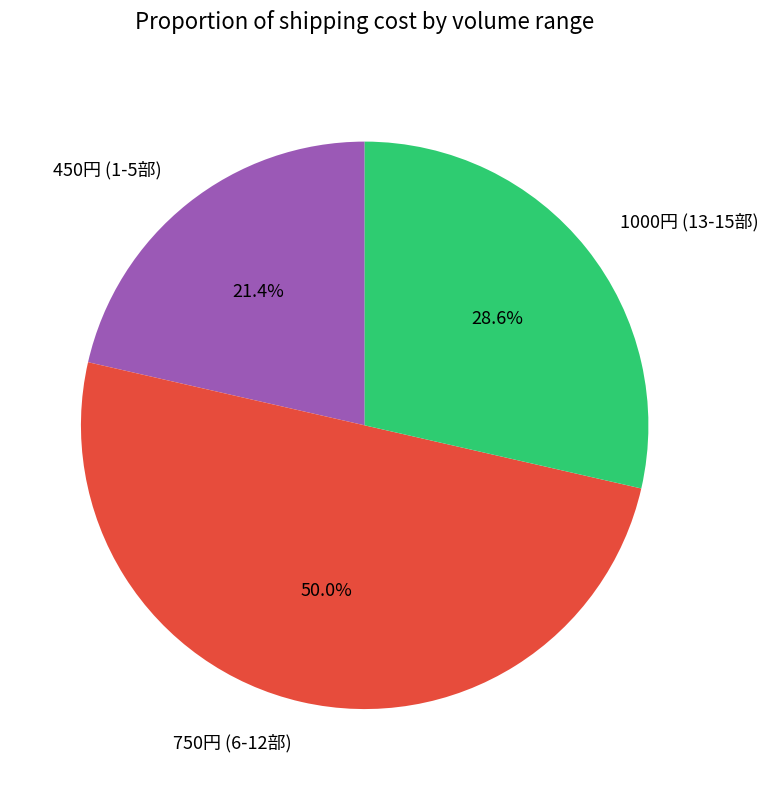

What percentage do 450円 (1-5部) and 750円 (6-12部) together represent?

71.4%